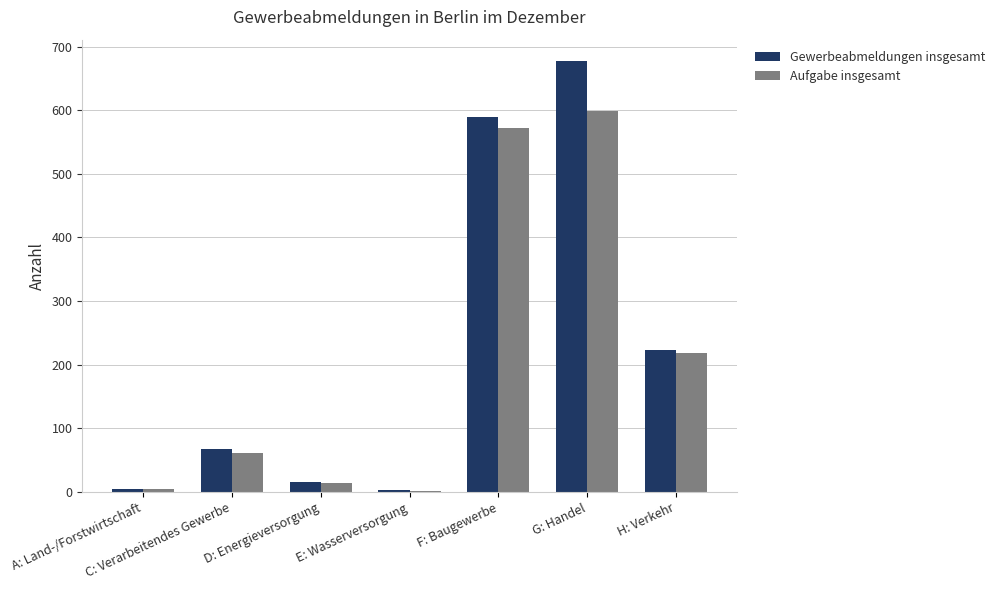

Are the bars grouped side by side (vs. stacked)?

Yes